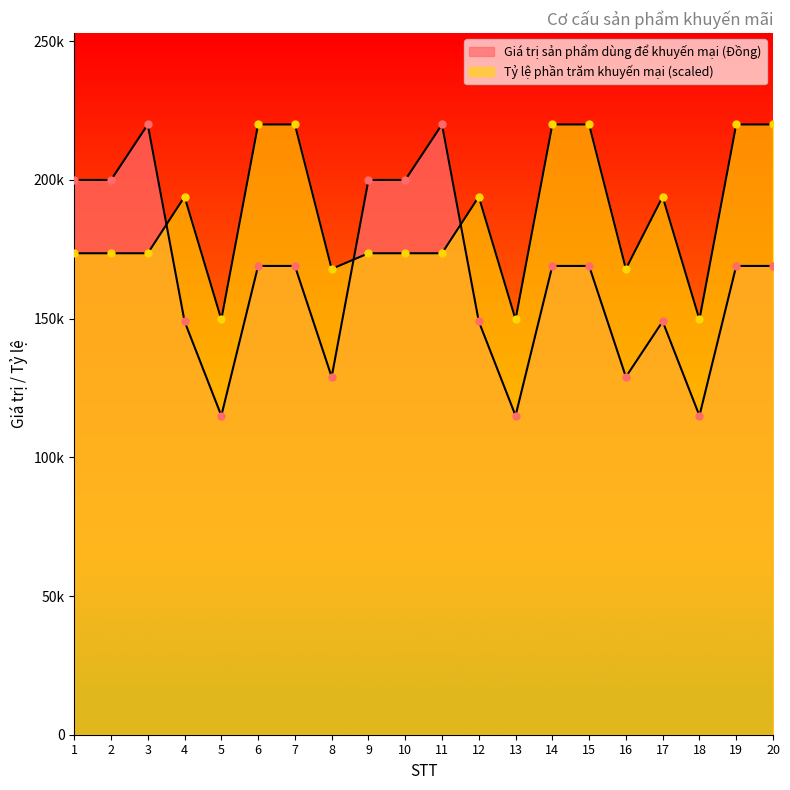

Does the chart have visible grid lines?

No